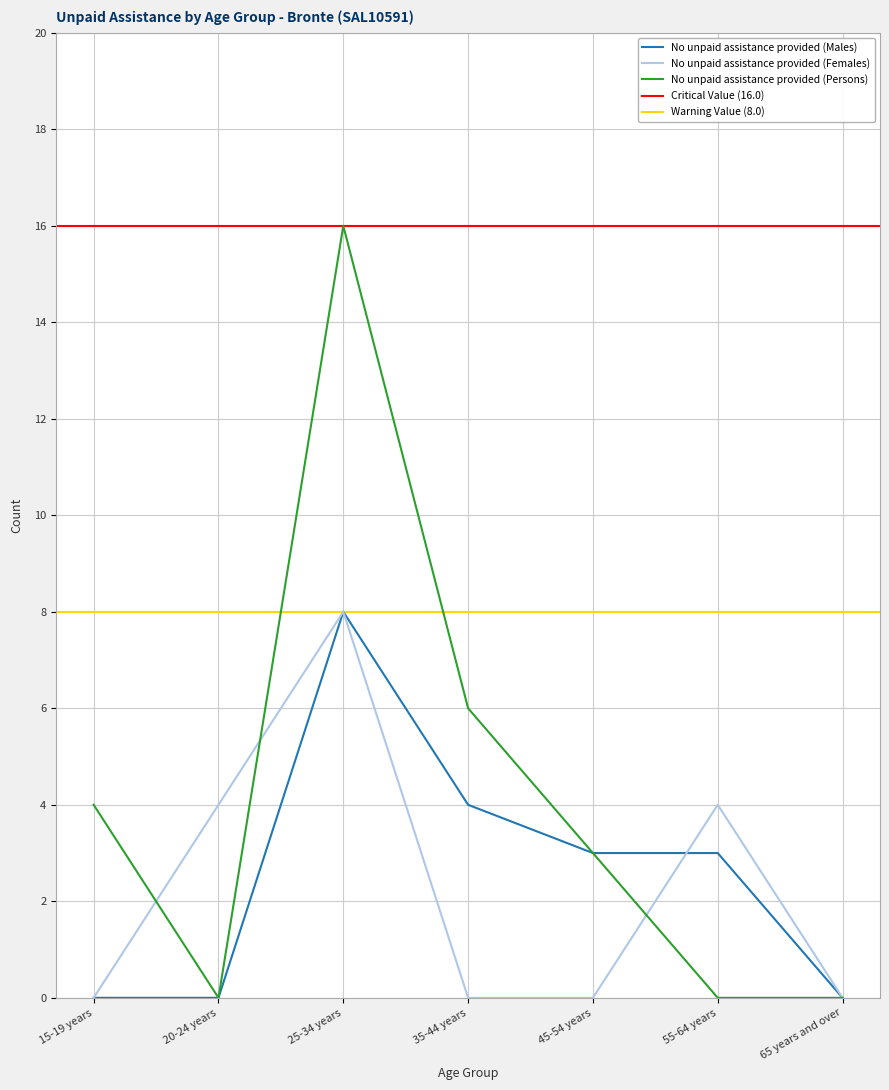

What is the label of the 5th point from the left?

45-54 years